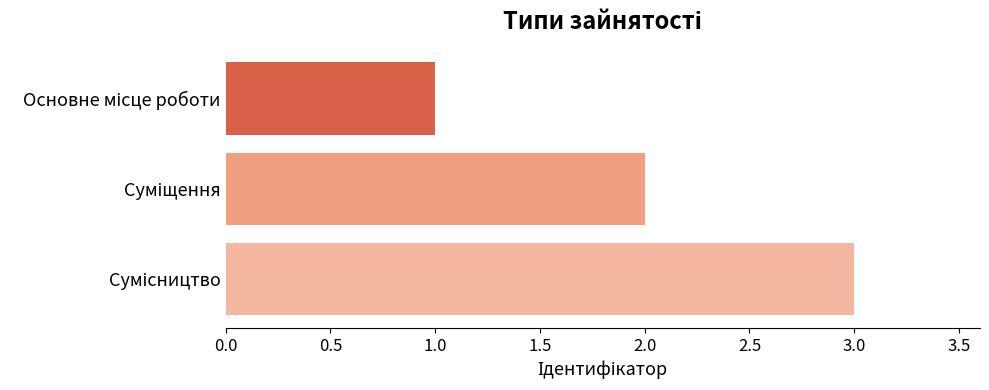

What is the greatest value displayed?

3